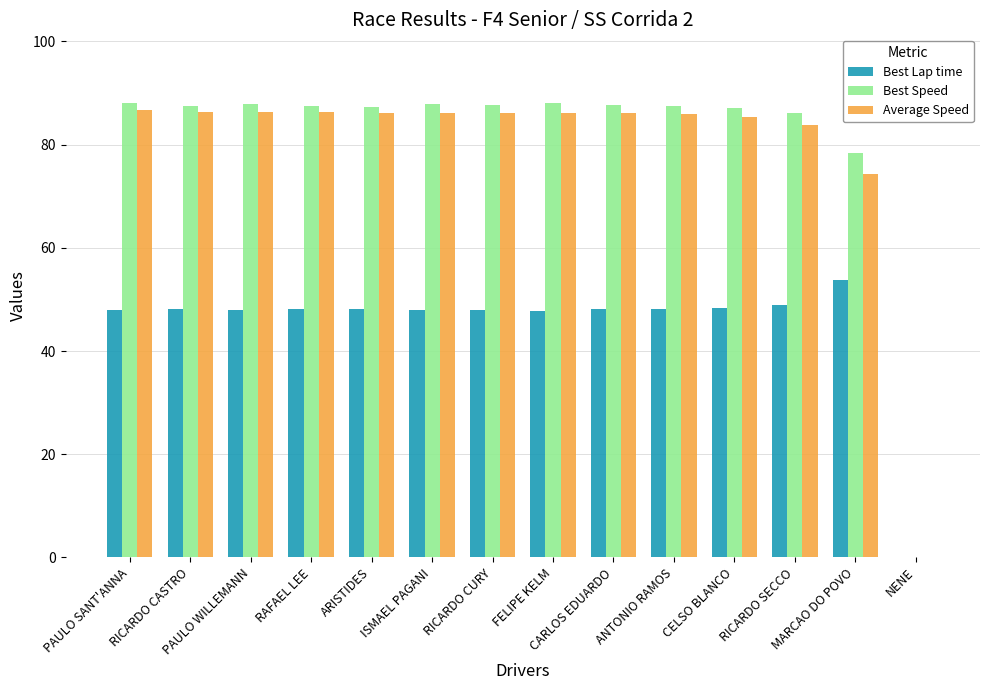

What are all the series names shown in the legend?

Best Lap time, Best Speed, Average Speed